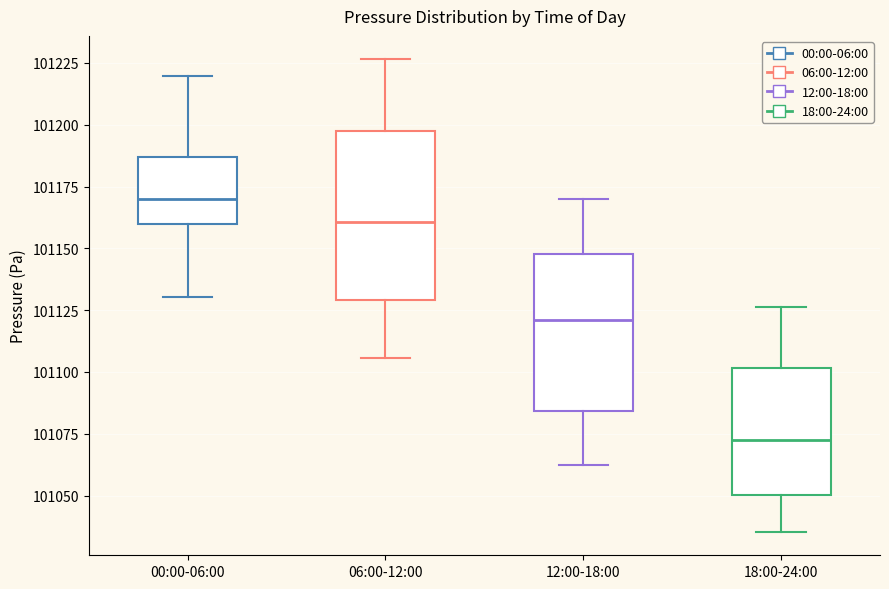

Which box's median line is the lowest?

18:00-24:00